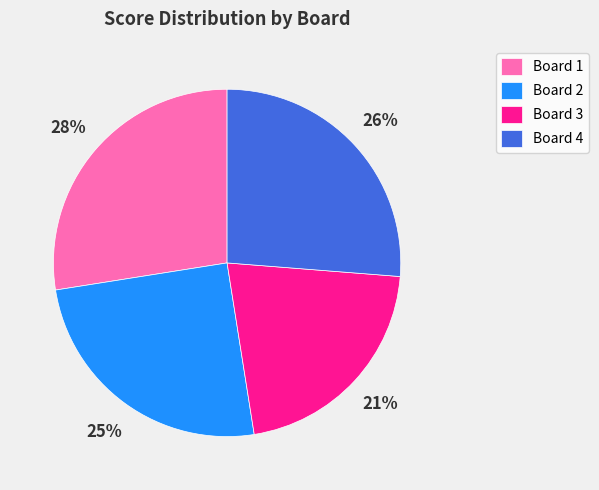

Approximately how many times larger is the value at Board 1 compared to Board 3?

1.3